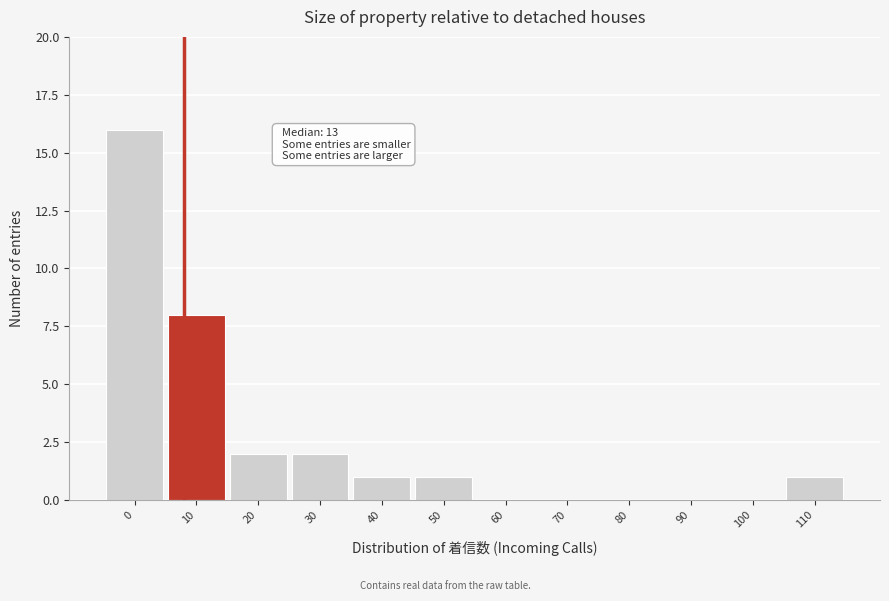

Reading left to right, extract all data points from this chart.

0=16	10=8	20=2	30=2	40=1	50=1	60=0	70=0	80=0	90=0	100=0	110=1